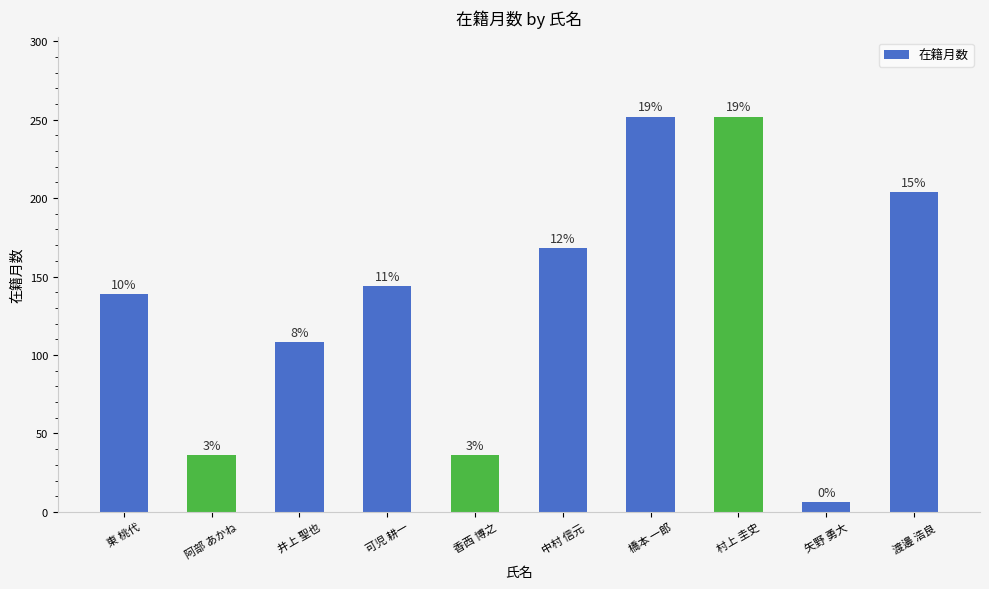

List the labels in order of value, largest first.

橋本 一郎, 村上 圭史, 渡邊 浩良, 中村 信元, 可児 耕一, 東 桃代, 井上 聖也, 阿部 あかね, 香西 博之, 矢野 勇大